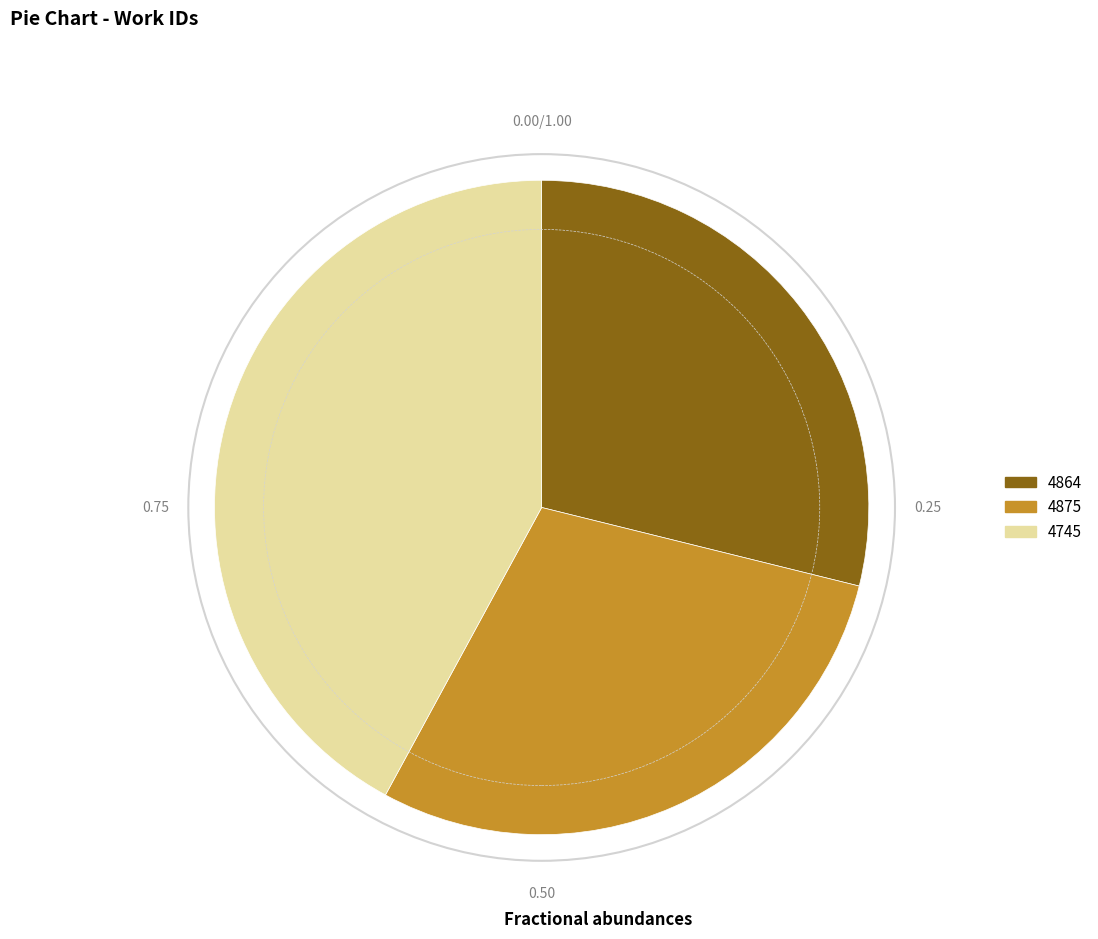

Which has a higher value, 4864 or 4745?

4745